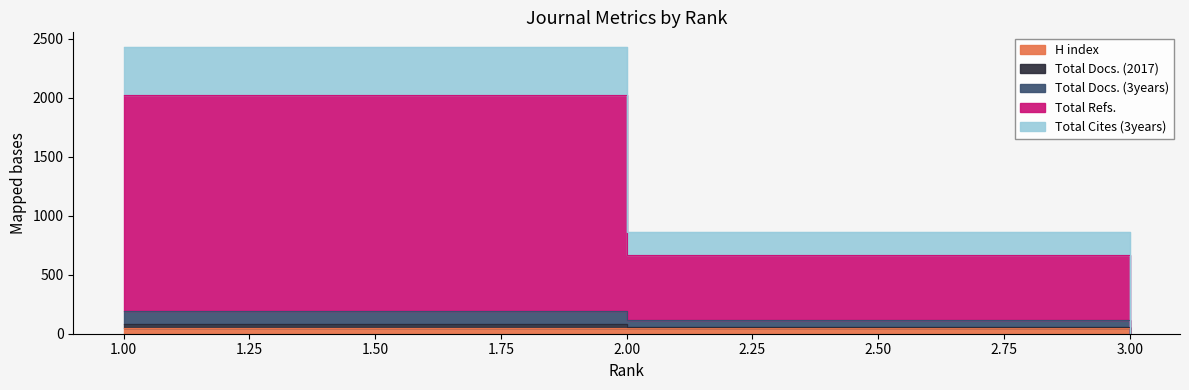

Is it true that Total Refs. equals 2021 at 1?

True